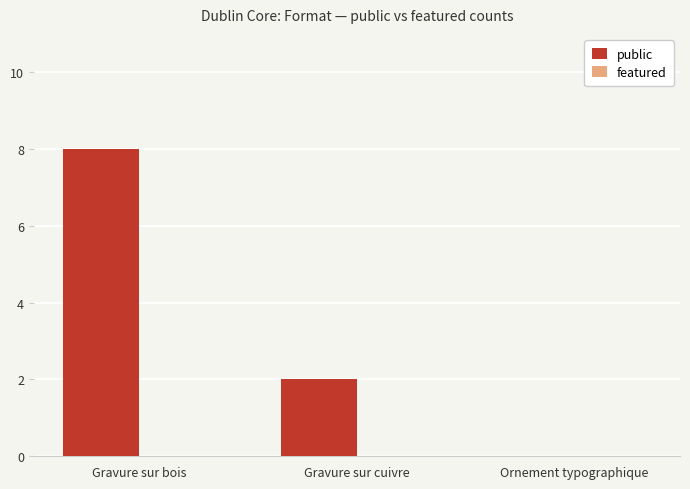

Are the bars grouped side by side (vs. stacked)?

No